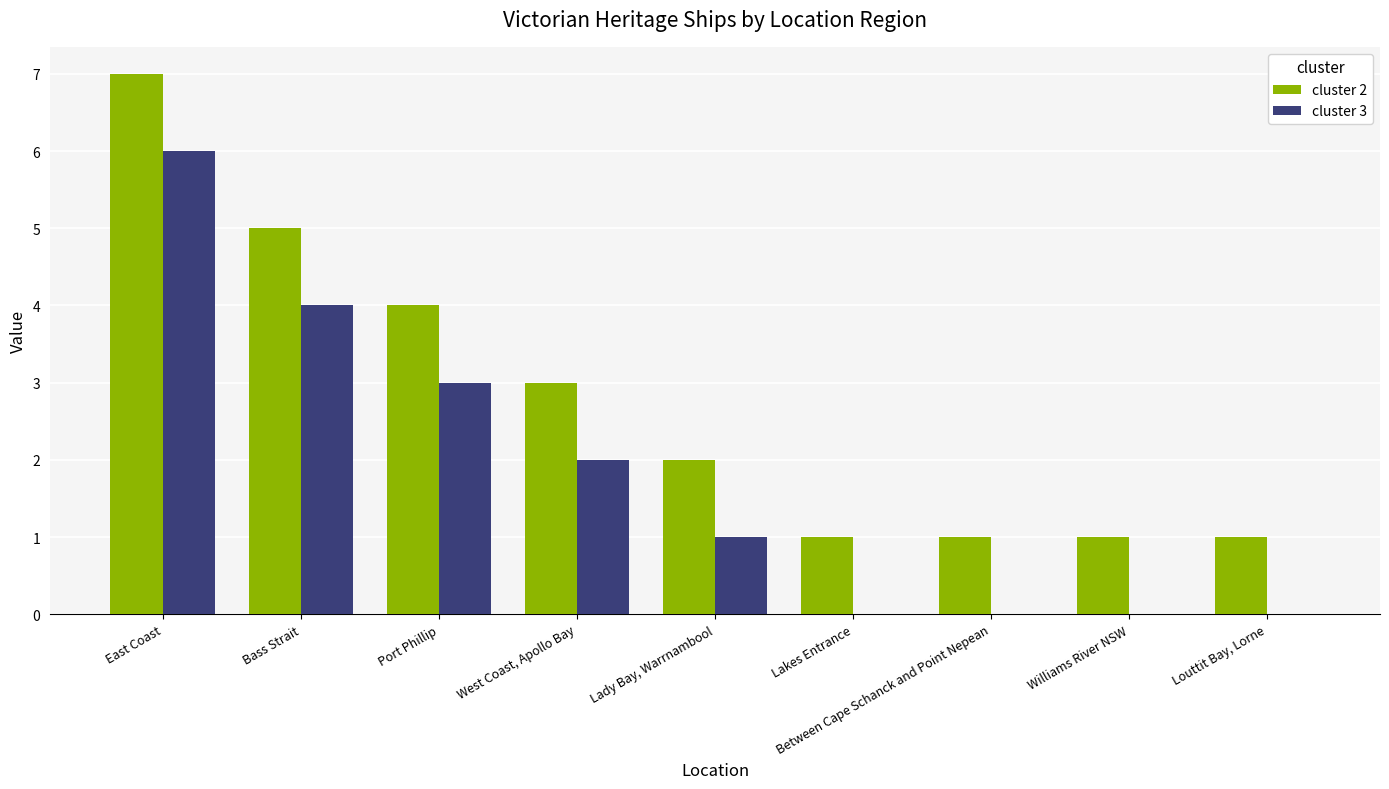

Count the cluster 3 values in the range 0 to 3.

7